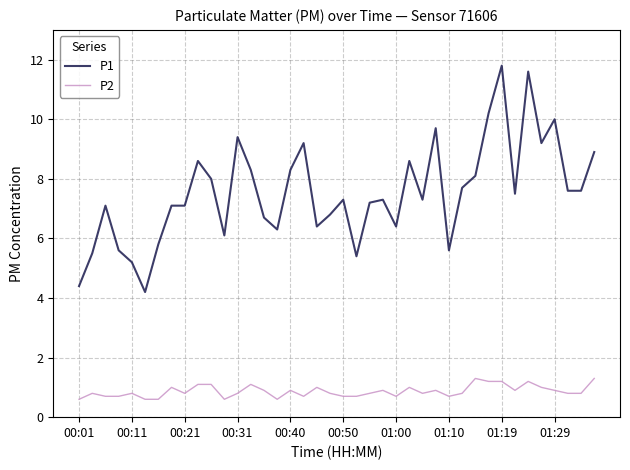

True or false: P1 and P2 cross at least once.

False